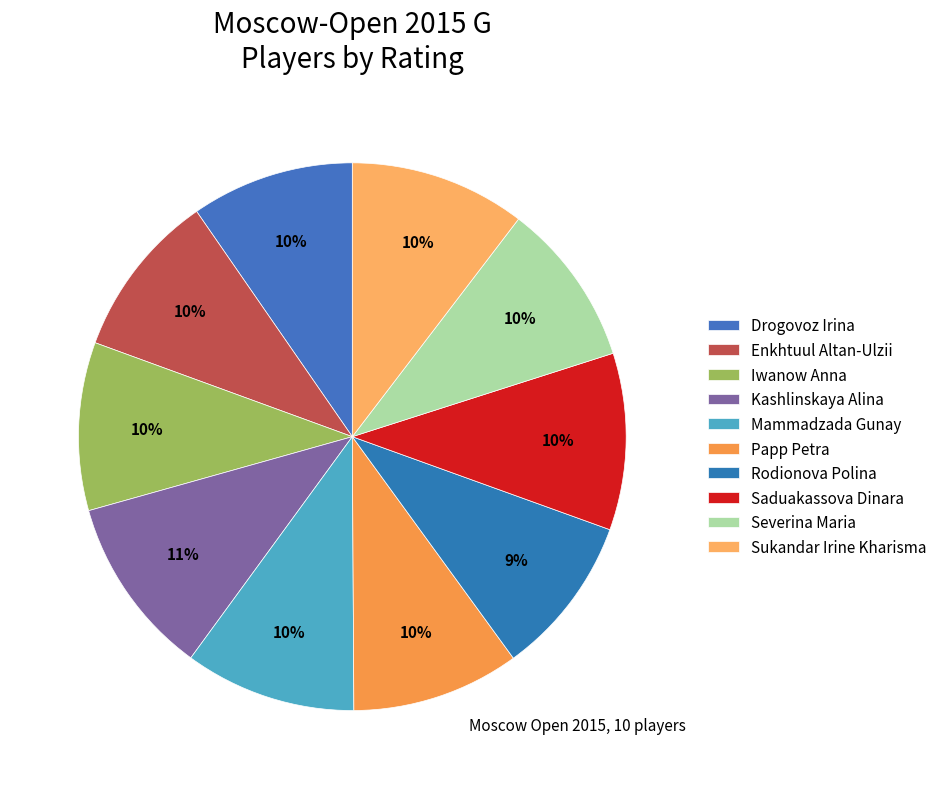

Rank the categories by value from highest to lowest.

Kashlinskaya Alina, Saduakassova Dinara, Sukandar Irine Kharisma, Mammadzada Gunay, Iwanow Anna, Papp Petra, Enkhtuul Altan-Ulzii, Severina Maria, Drogovoz Irina, Rodionova Polina